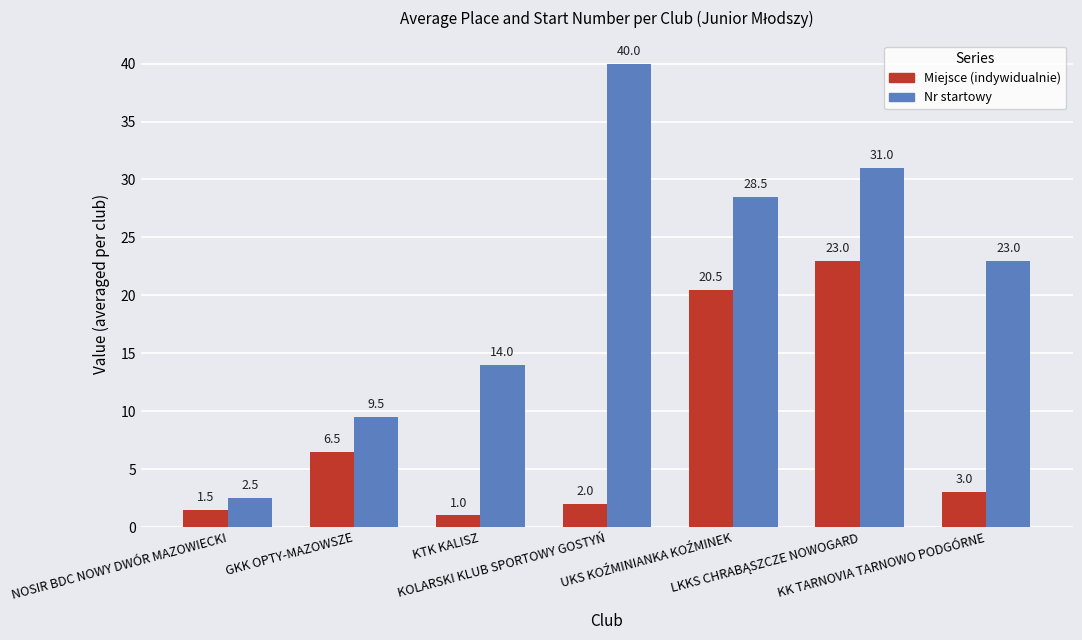

What is the average value of the Nr startowy series?

21.2